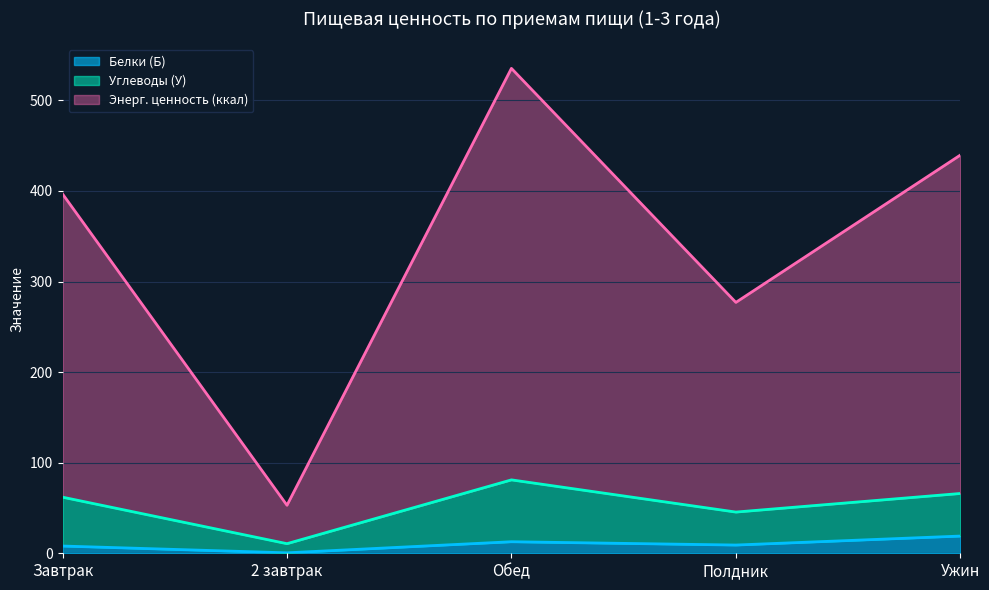

At which label does Углеводы (У) reach its minimum?

2 завтрак